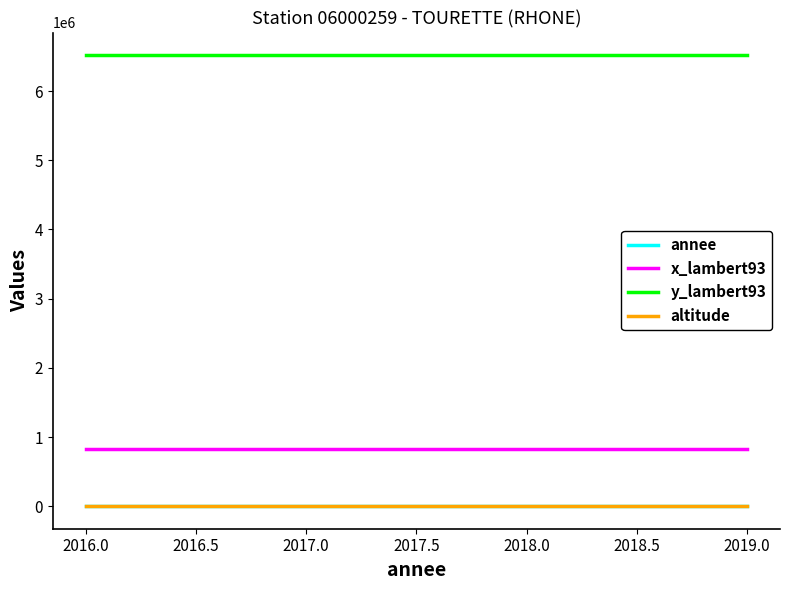

How many annee values are between 2017 and 2019?

3